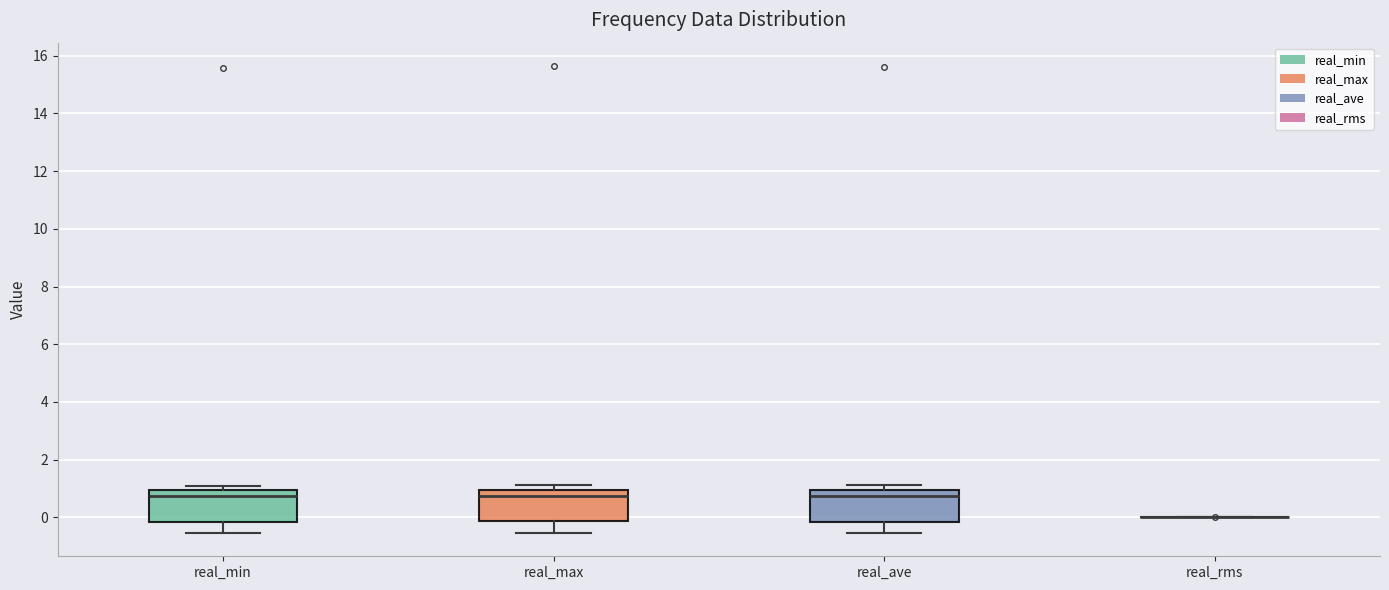

Reading left to right, transcribe this box plot: for each box, give where its median line is, the range the box spans, and where its two whiskers end, as read against the y-axis. The values are not printed on the chart, so give them approximately, as read against the axis.

real_min: median 0.8, box -0.2 to 1.0, whiskers -0.6 to 1.2
real_max: median 0.8, box -0.2 to 1.0, whiskers -0.6 to 1.2
real_ave: median 0.8, box -0.2 to 1.0, whiskers -0.6 to 1.2
real_rms: box collapsed to a line at 0.0, whiskers 0.0 to 0.0